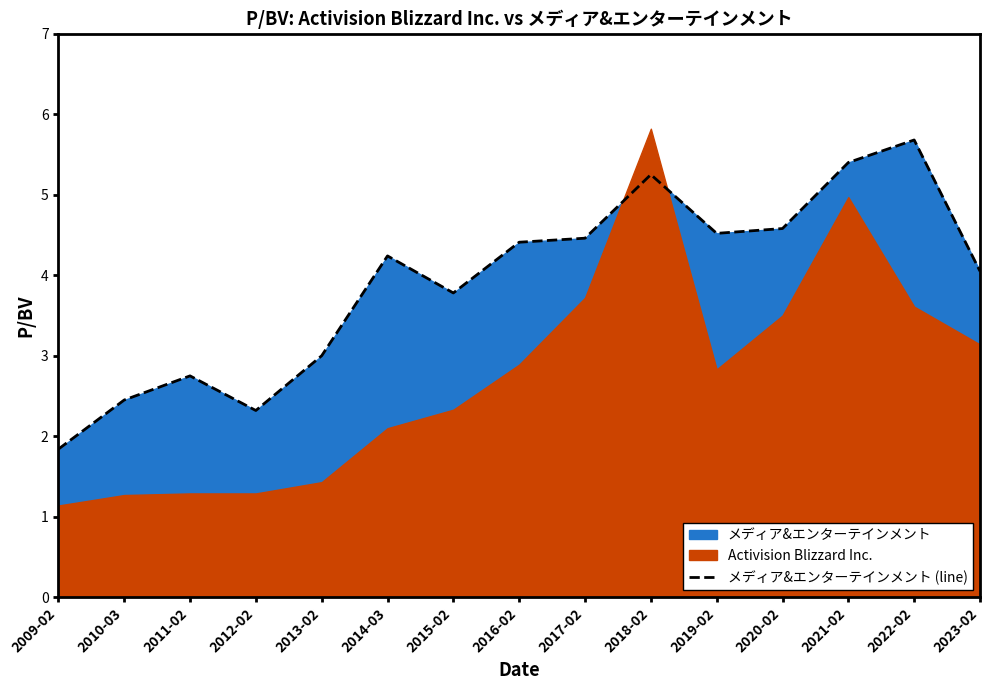

Does the chart have visible grid lines?

No